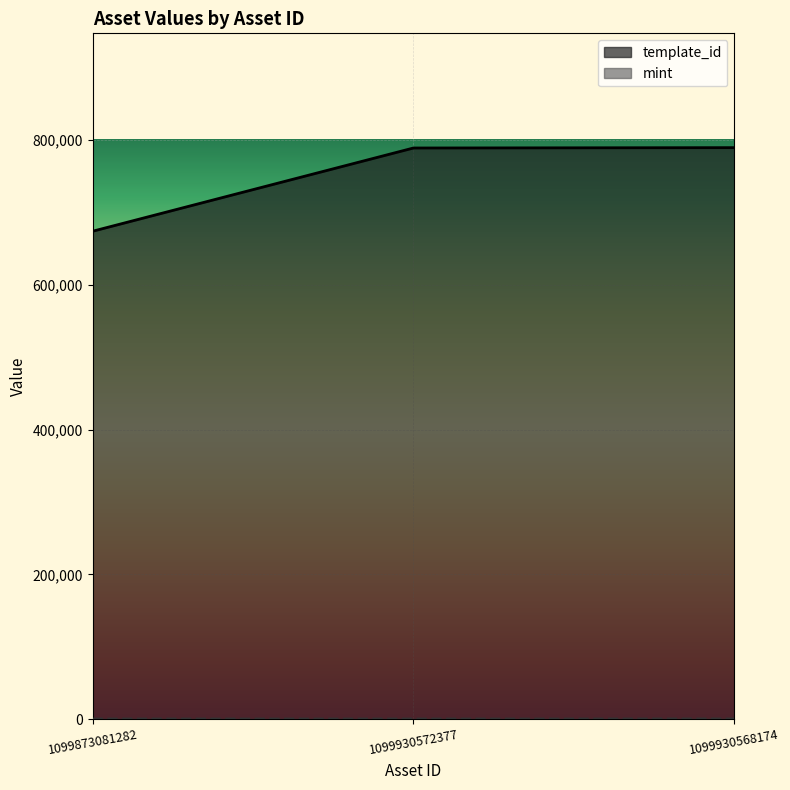

The mint series shows 277 at 1099873081282. True or false?

True